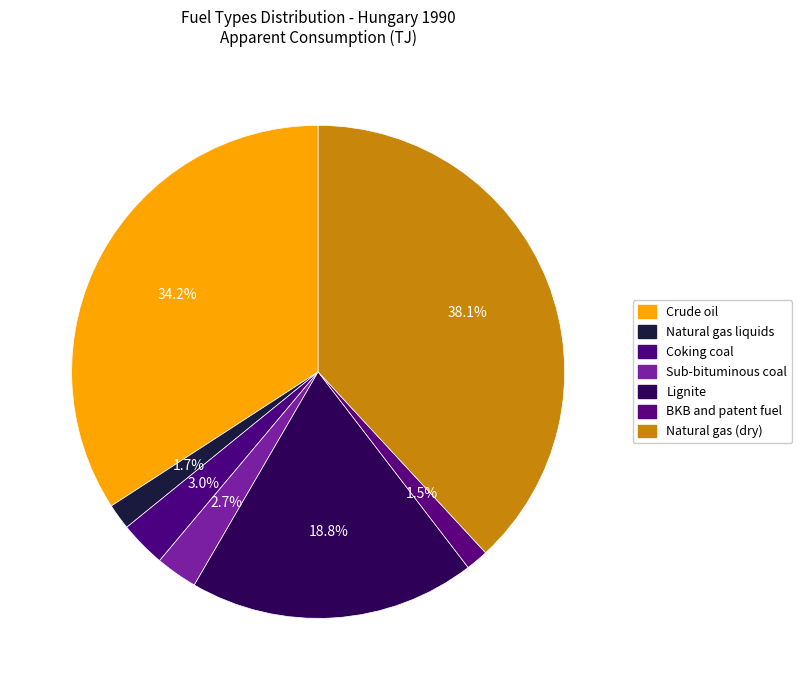

What is the ratio of the value at Natural gas (dry) to the value at Crude oil?

1.1